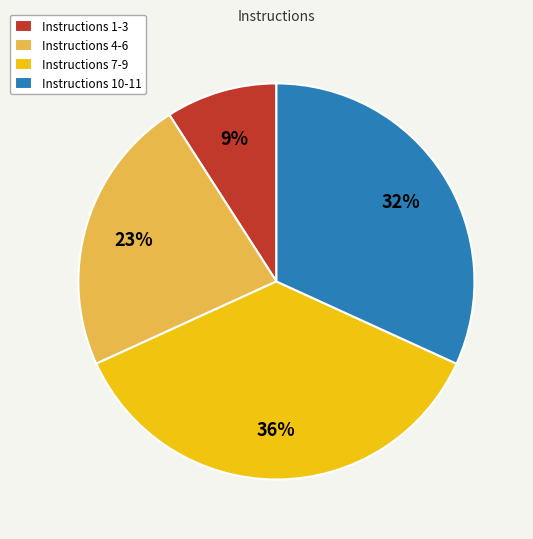

Approximately how many times larger is the value at Instructions 1-3 compared to Instructions 10-11?

0.3